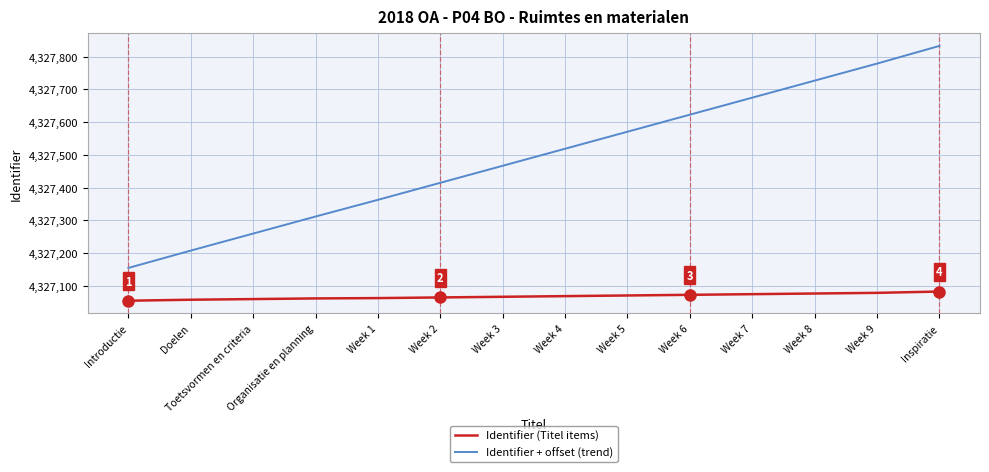

Which series changed the most between Week 6 and Week 8?

Identifier + offset (trend)